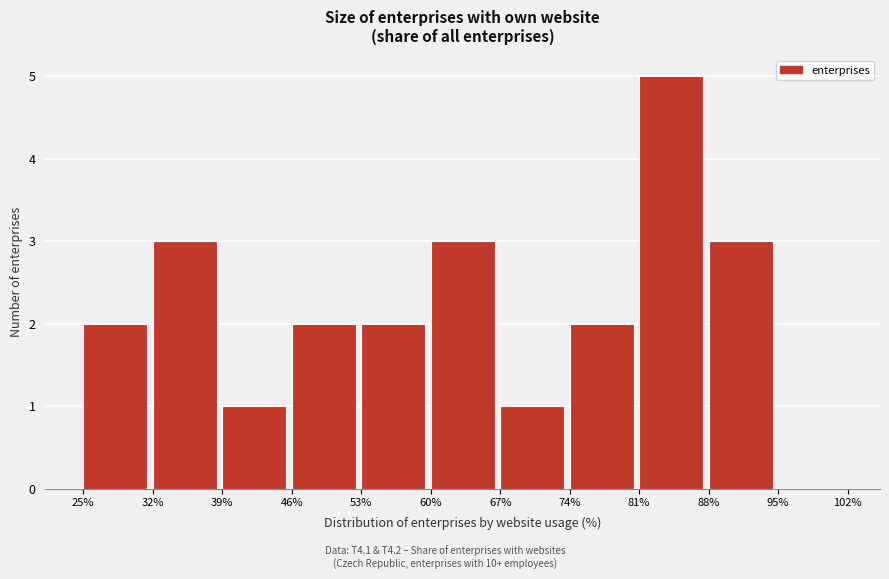

Reading left to right, transcribe this chart: for each bar, give the range it covers on the x-axis and its height. The values are not printed on the chart, so give them approximately, as read against the axis.

25% to 32%: 2
32% to 39%: 3
39% to 46%: 1
46% to 53%: 2
53% to 60%: 2
60% to 67%: 3
67% to 74%: 1
74% to 81%: 2
81% to 88%: 5
88% to 95%: 3
95% to 102%: 0